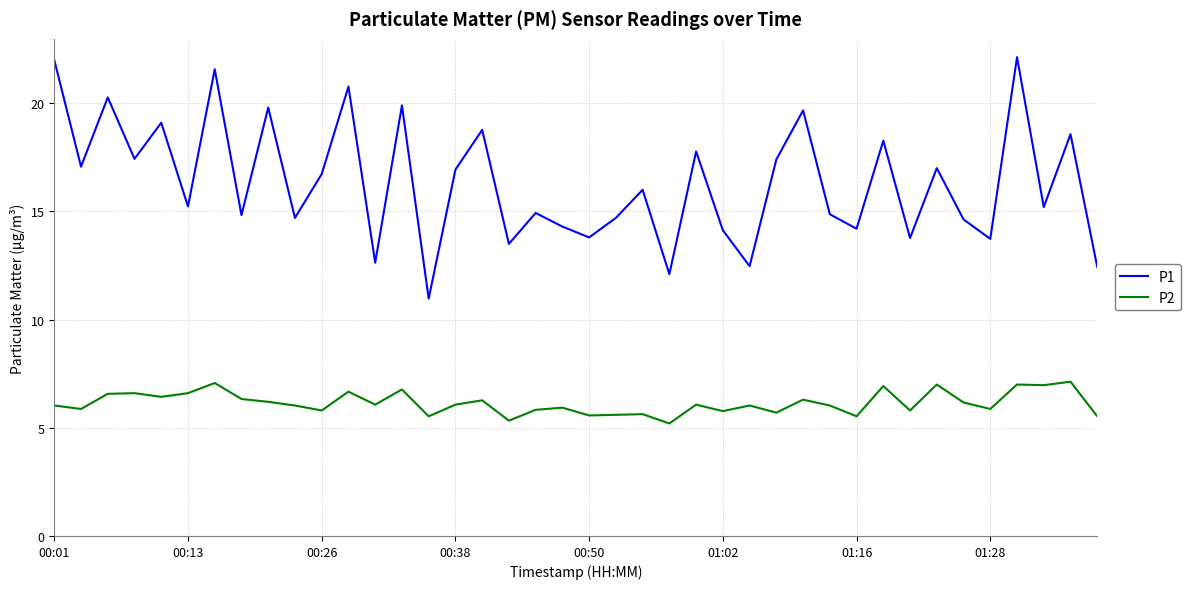

True or false: P2 has more than 0 points higher than both neighbors.

True